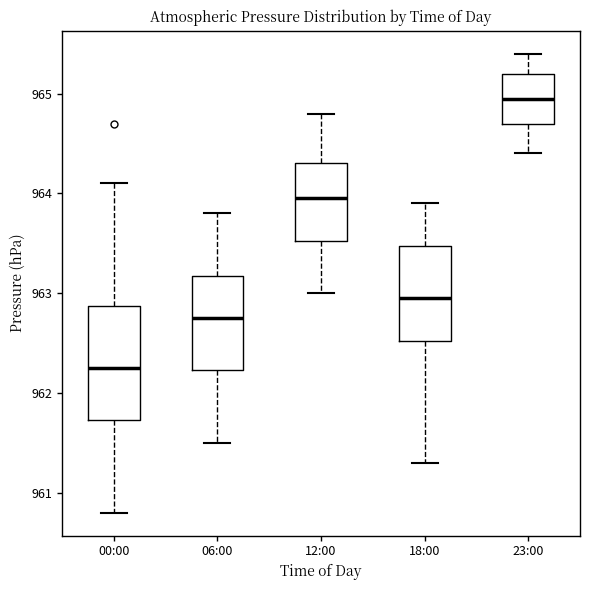

Reading left to right, transcribe this box plot: for each box, give where its median line is, the range the box spans, and where its two whiskers end, as read against the y-axis. The values are not printed on the chart, so give them approximately, as read against the axis.

00:00: median 962.3, box 961.7 to 962.9, whiskers 960.8 to 964.1
06:00: median 962.8, box 962.2 to 963.2, whiskers 961.5 to 963.8
12:00: median 964.0, box 963.5 to 964.3, whiskers 963.0 to 964.8
18:00: median 963.0, box 962.5 to 963.5, whiskers 961.3 to 963.9
23:00: median 965.0, box 964.7 to 965.2, whiskers 964.4 to 965.4